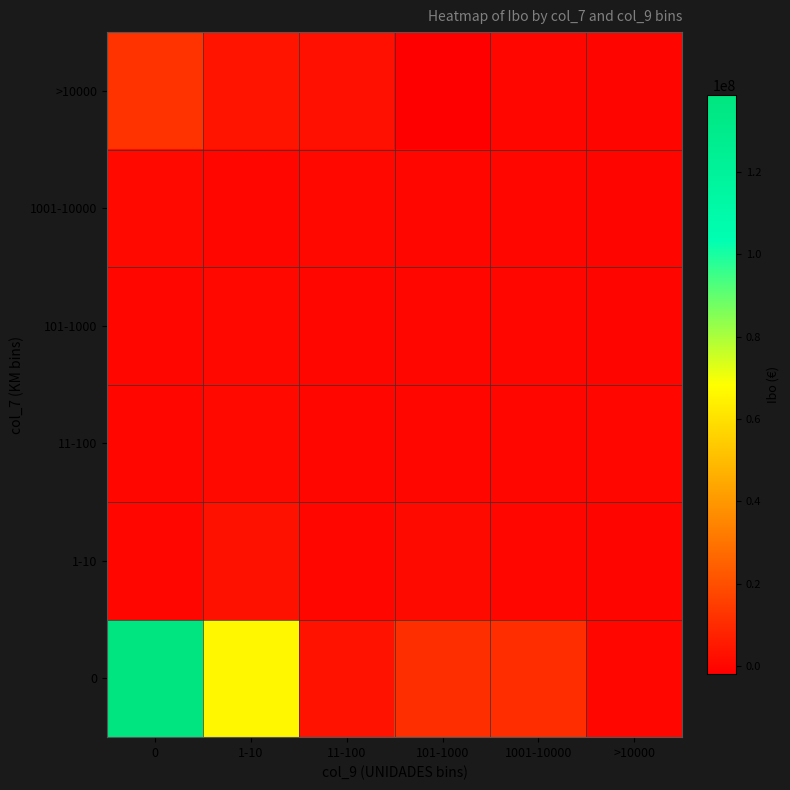

Reading right to left, what are all the values shown in this chart?

0: >10000=390273	1001-10000=10882535	101-1000=11144471	11-100=3557558	1-10=66210073	0=138555119
1-10: >10000=28956	1001-10000=86565	101-1000=1371568	11-100=78730	1-10=3116349	0=223416
11-100: >10000=265119	1001-10000=236919	101-1000=214514	11-100=330907	1-10=1081976	0=154362
101-1000: >10000=59736	1001-10000=235689	101-1000=201814	11-100=233283	1-10=670193	0=96143
1001-10000: >10000=23032	1001-10000=95367	101-1000=518128	11-100=795521	1-10=609639	0=1126808
>10000: >10000=36182	1001-10000=390185	101-1000=-1850867	11-100=2976023	1-10=3973602	0=12451863